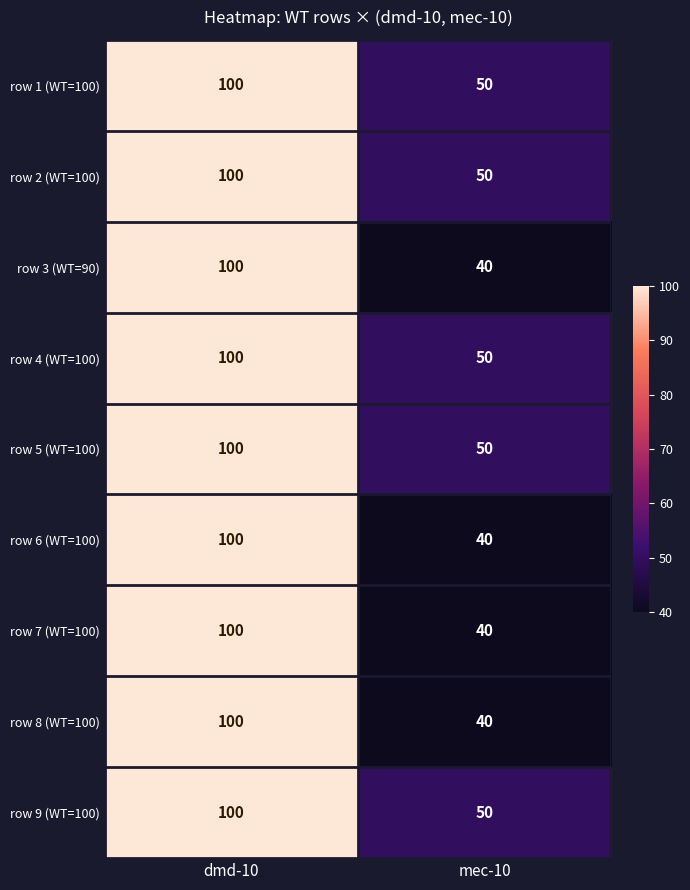

Reading right to left, what are all the values shown in this chart?

row 1 (WT=100): 50	100
row 2 (WT=100): 50	100
row 3 (WT=90): 40	100
row 4 (WT=100): 50	100
row 5 (WT=100): 50	100
row 6 (WT=100): 40	100
row 7 (WT=100): 40	100
row 8 (WT=100): 40	100
row 9 (WT=100): 50	100